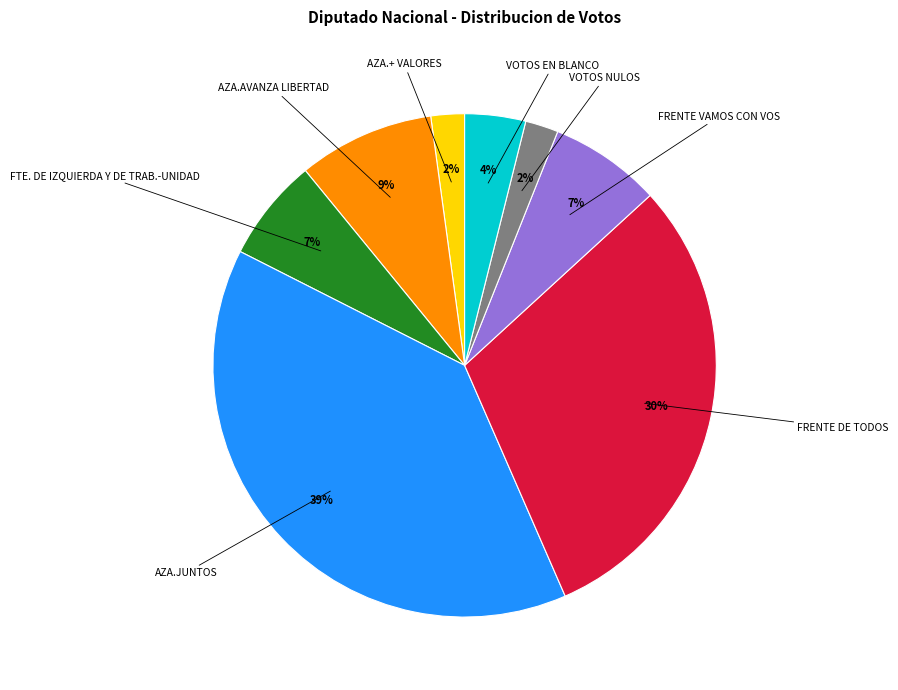

To the nearest percent, what is the difference between the largest and smallest slice percentages?

37%